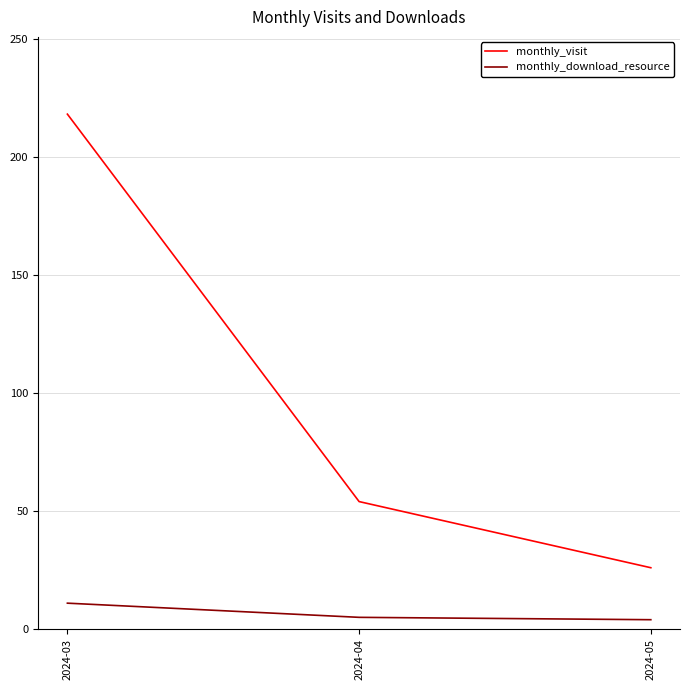

Count the number of data series in this chart.

2